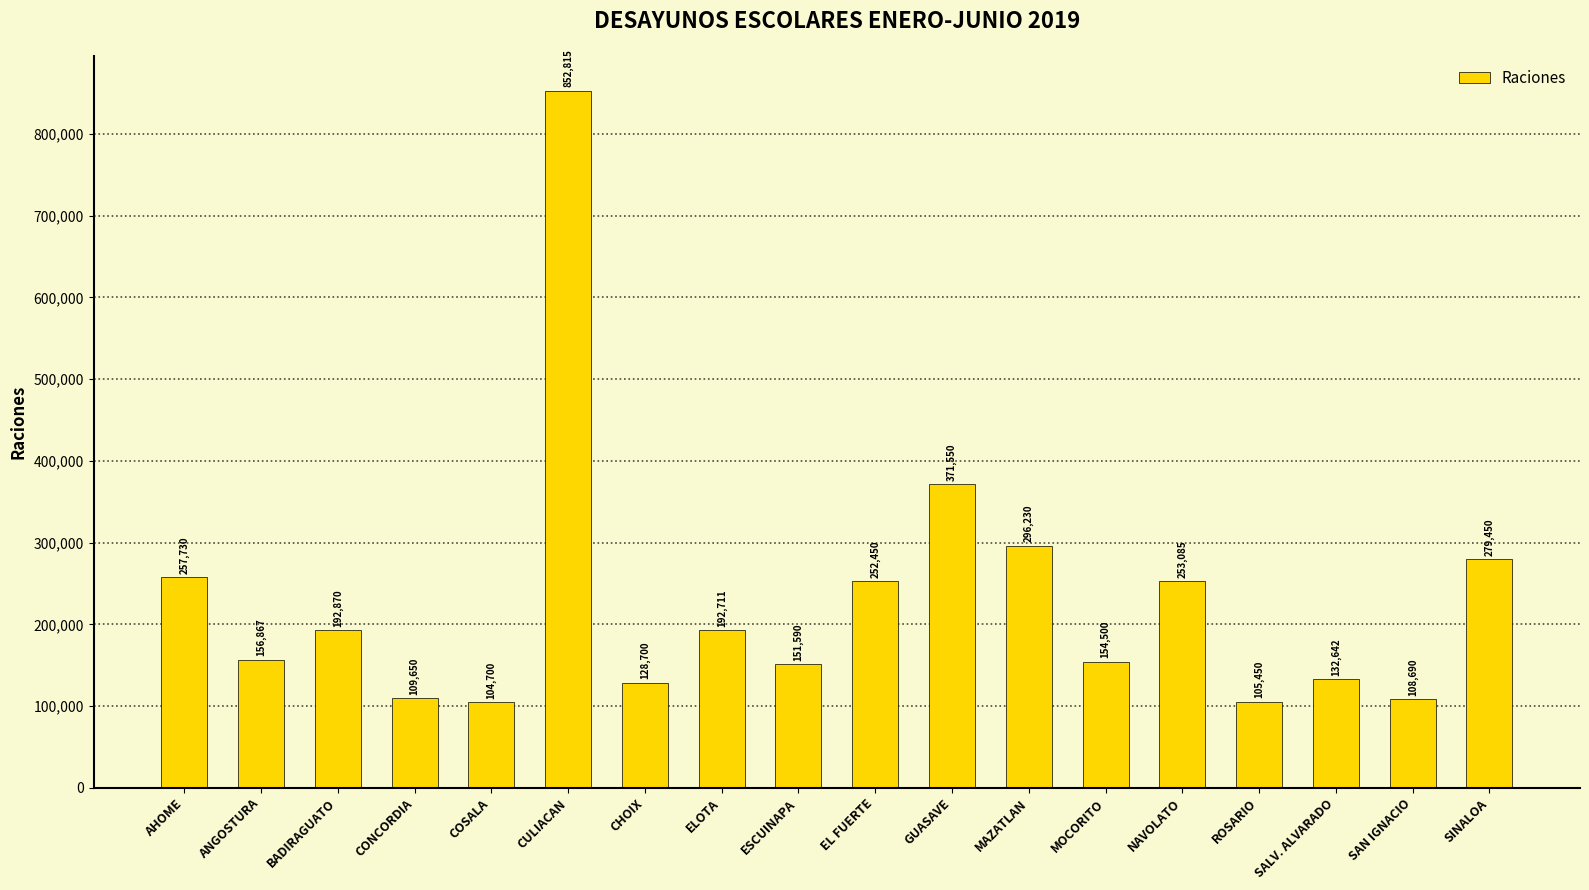

What is the smallest value displayed?

104700